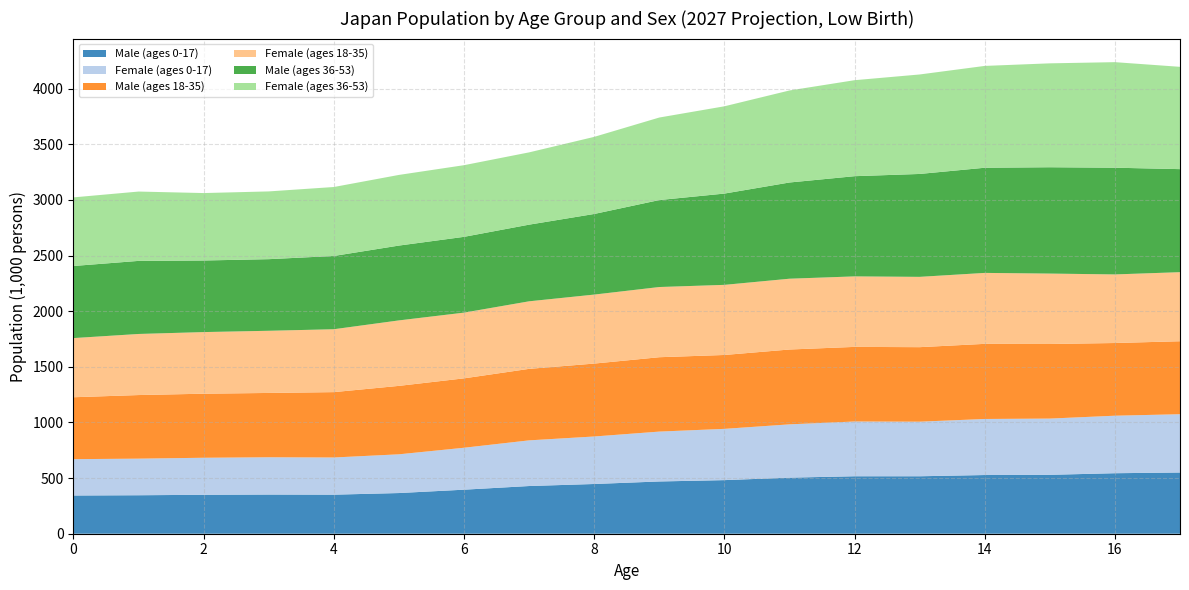

Reading left to right, what are all the values shown in this chart?

Male (ages 0-17): 343.5	345.8	349.8	352.0	350.9	365.5	395.7	428.6	446.9	469.6	481.6	503.8	516.3	516.3	527.4	529.3	543.7	550.1
Female (ages 0-17): 326.6	328.9	332.9	335.1	334.1	348.1	376.9	410.3	426.9	448.2	460.6	479.0	492.1	490.4	503.7	505.3	516.8	523.8
Male (ages 18-35): 556.3	571.4	575.5	578.0	587.4	615.0	623.6	642.5	655.1	668.3	664.0	672.5	670.4	669.6	675.0	670.3	653.2	655.7
Female (ages 18-35): 531.6	548.9	553.8	558.6	565.1	588.3	590.6	607.0	620.0	630.8	630.0	636.2	633.5	631.8	637.5	632.7	616.3	620.6
Male (ages 36-53): 647.8	656.6	643.2	643.4	658.2	672.4	680.9	688.7	724.3	781.4	820.2	864.5	900.4	924.6	944.9	955.5	958.9	925.9
Female (ages 36-53): 616.5	623.1	606.0	608.8	619.7	634.9	643.9	649.6	692.8	741.6	784.2	826.9	862.6	893.9	915.1	933.6	948.5	919.3